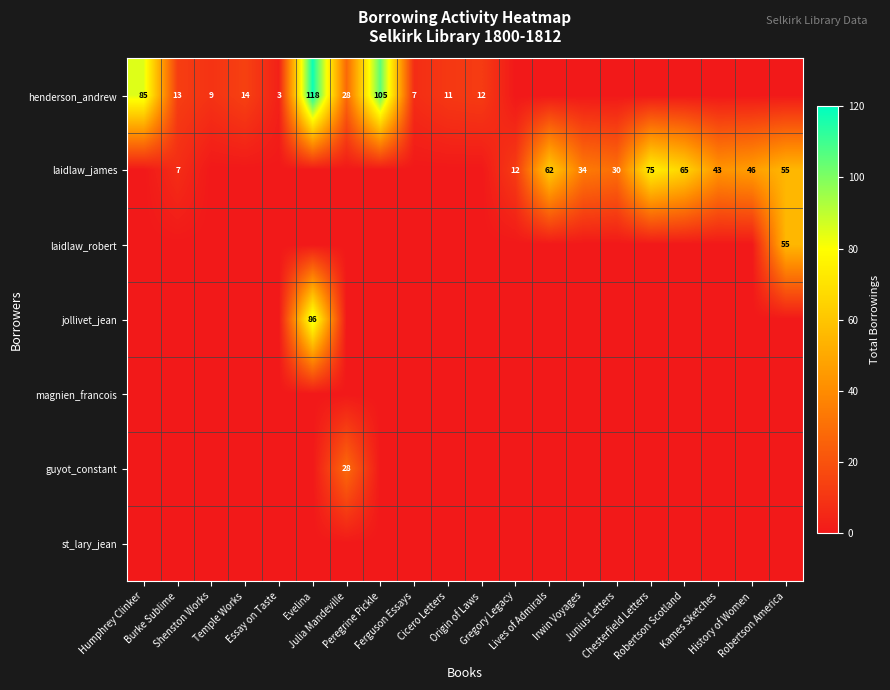

Between Chesterfield Letters and Robertson Scotland, which series saw the biggest shift?

laidlaw_james